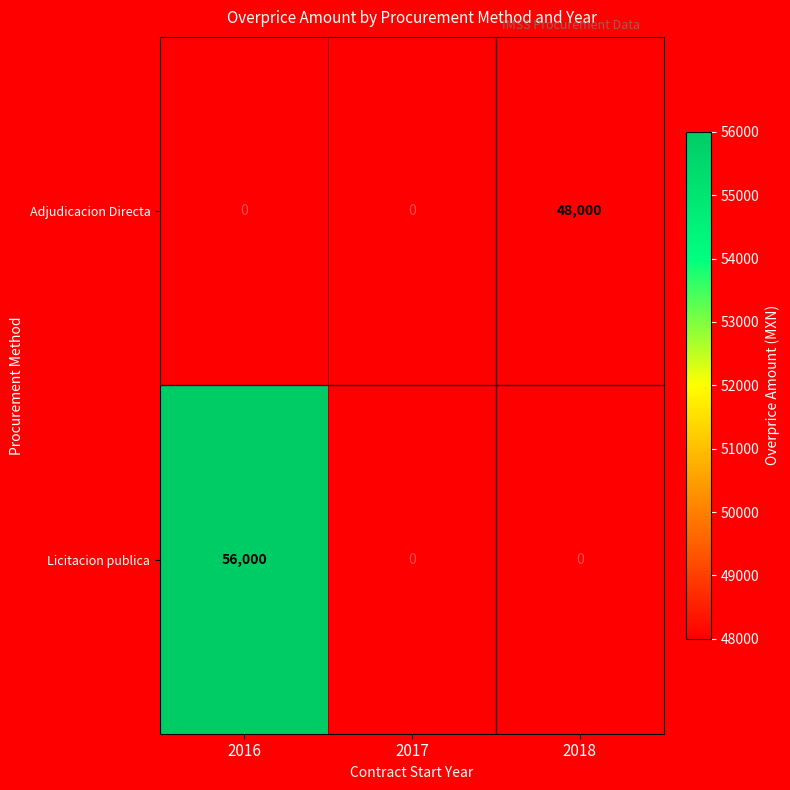

At 2016, list the series in order from smallest to largest.

Adjudicacion Directa, Licitacion publica